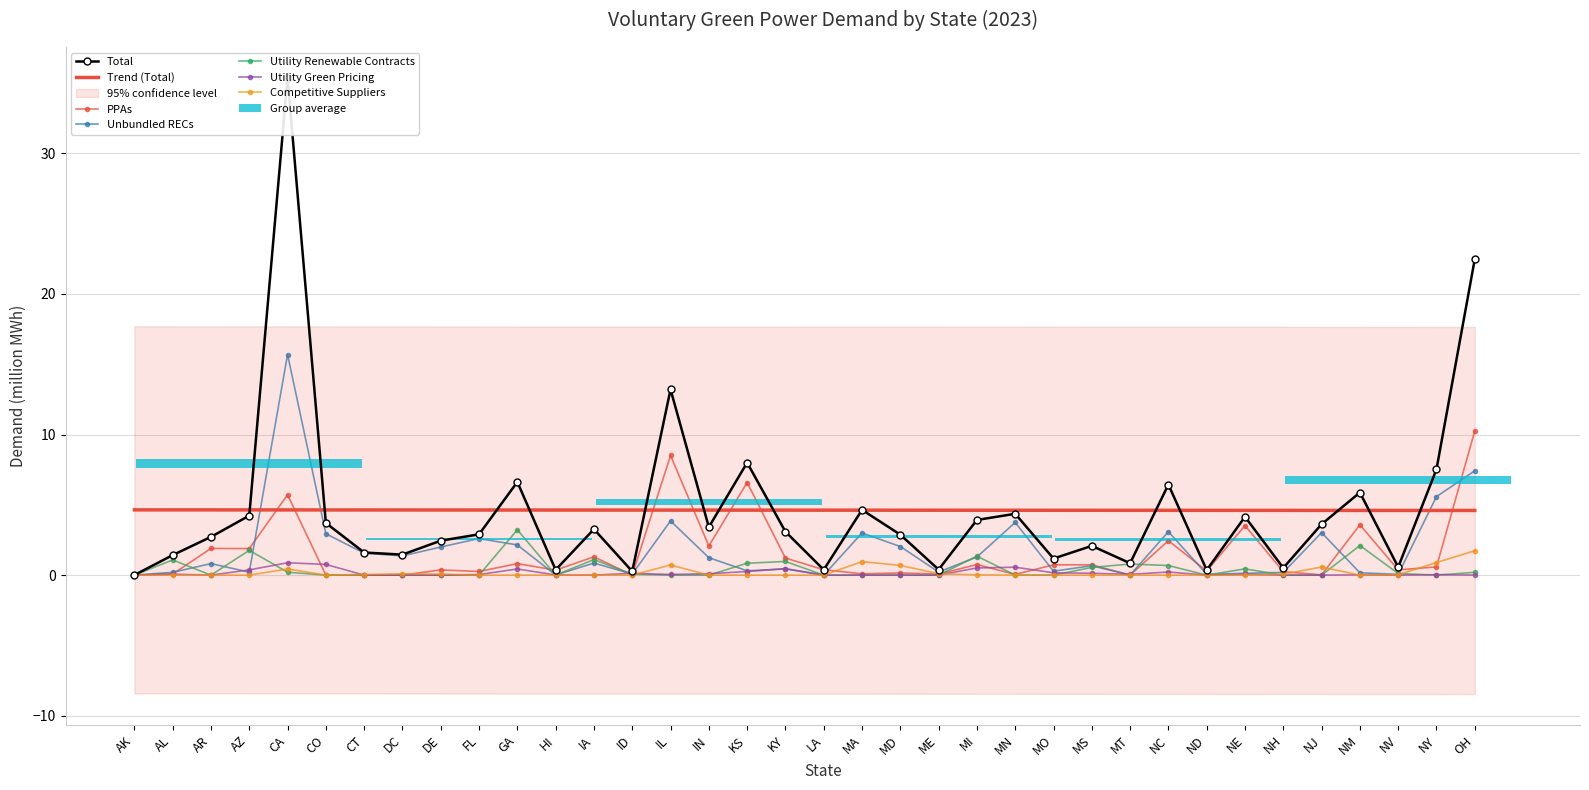

Is it true that PPAs equals 1.2 at KY?

True